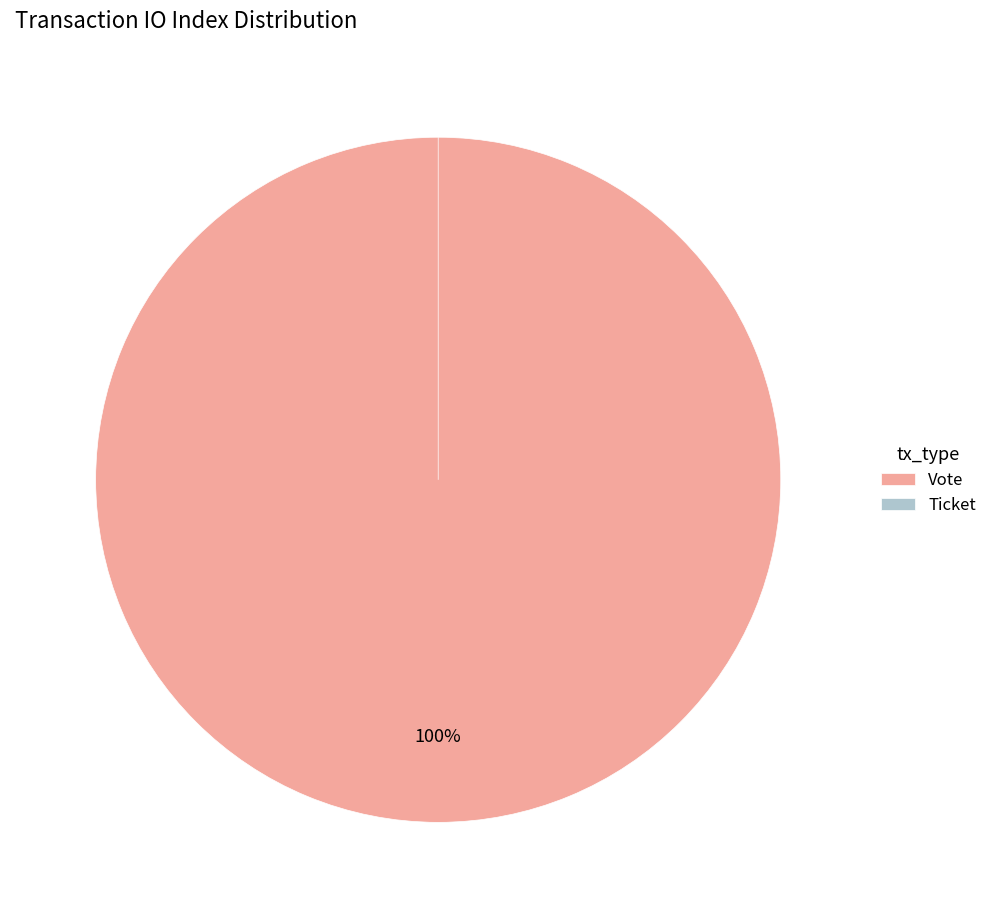

Between Vote and Ticket, which is larger?

Vote